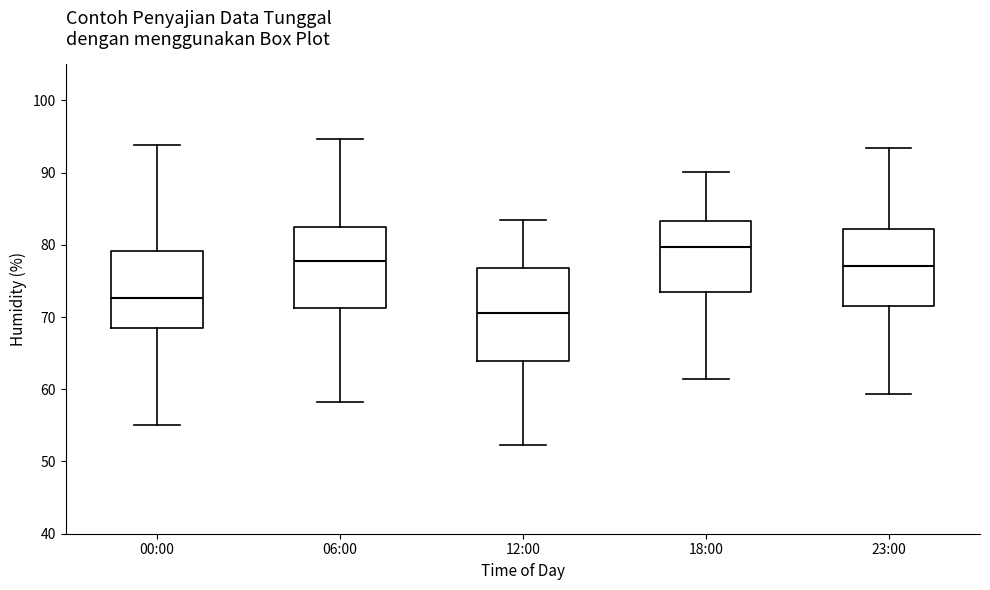

Which box's median line is the highest?

18:00